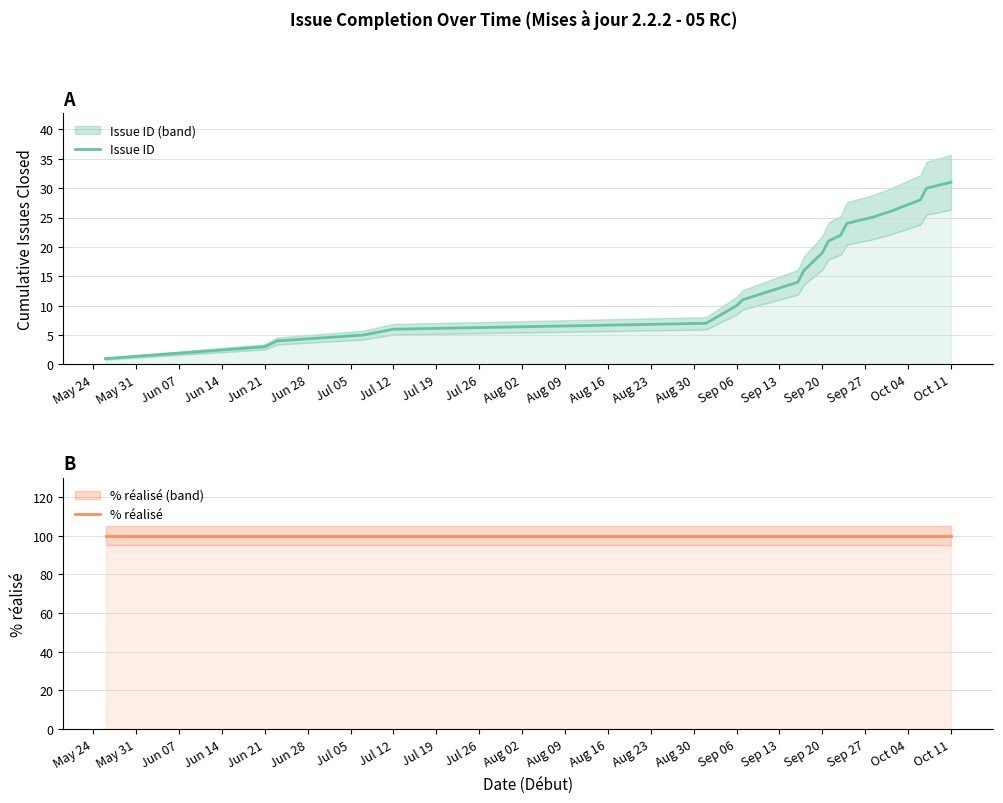

True or false: Issue ID has a value of 31 at Oct 11.

True